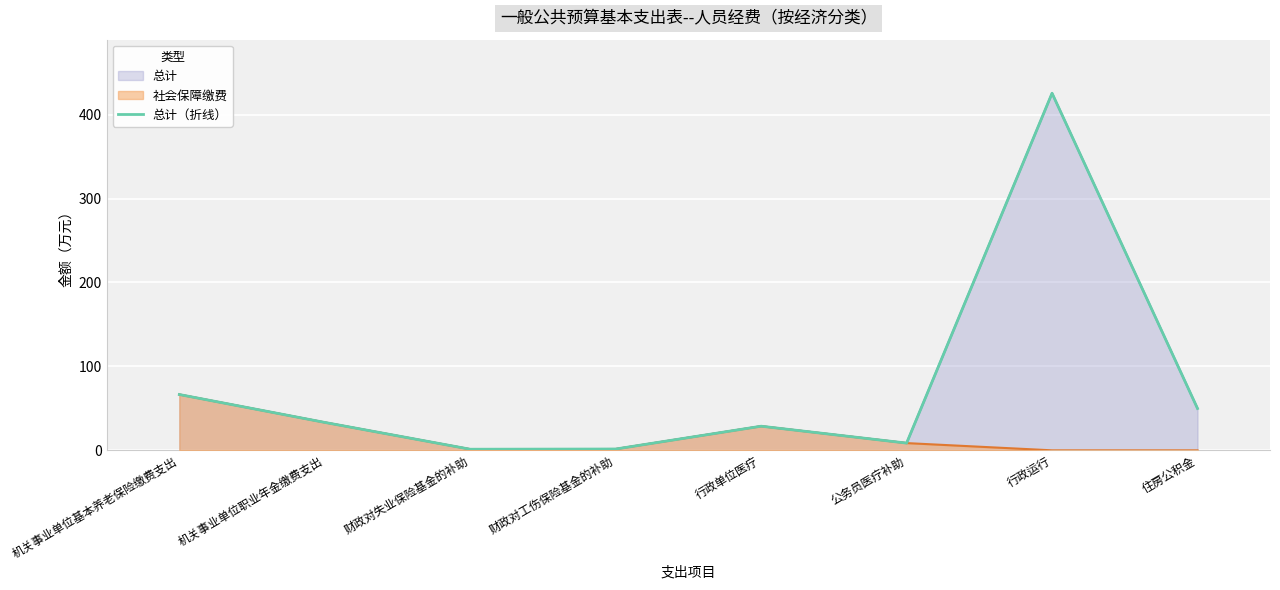

Approximately how many times larger is the value at 机关事业单位职业年金缴费支出 compared to 财政对工伤保险基金的补助?

21.4